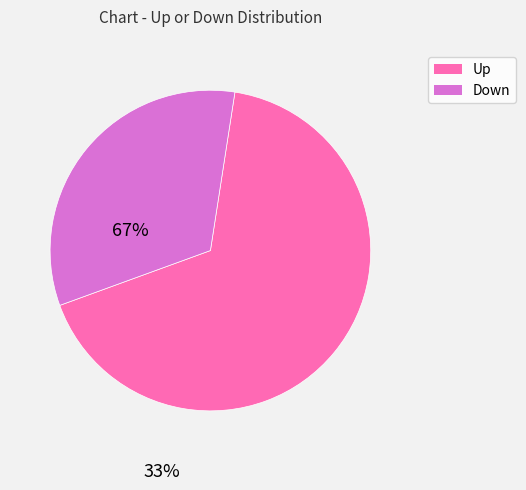

Is there a majority slice in this chart?

Yes